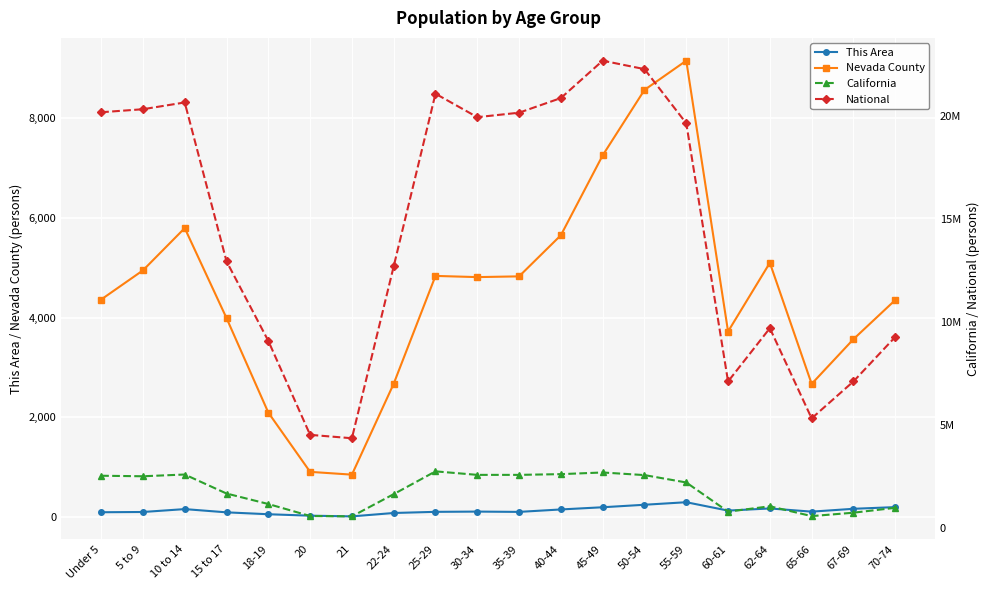

Which series has the widest spread of values?

National